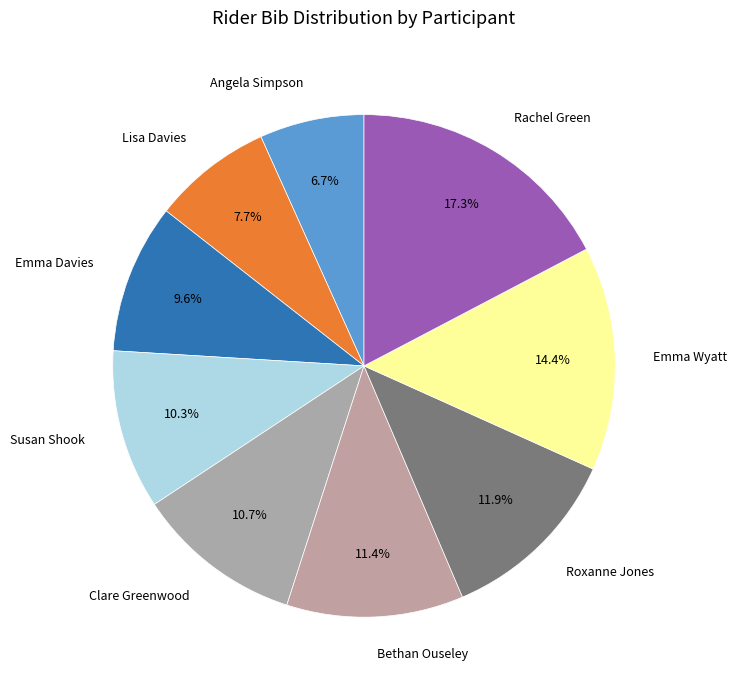

Do Roxanne Jones and Emma Wyatt together represent more than half of the pie?

No